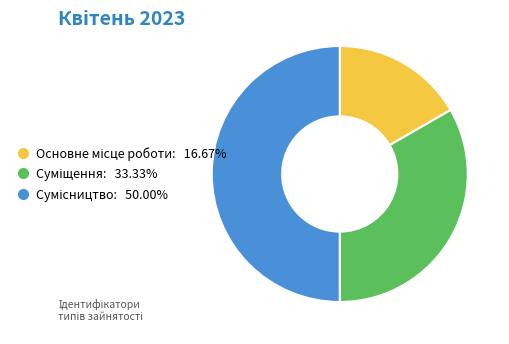

To the nearest percent, what portion does Основне місце роботи represent?

17%